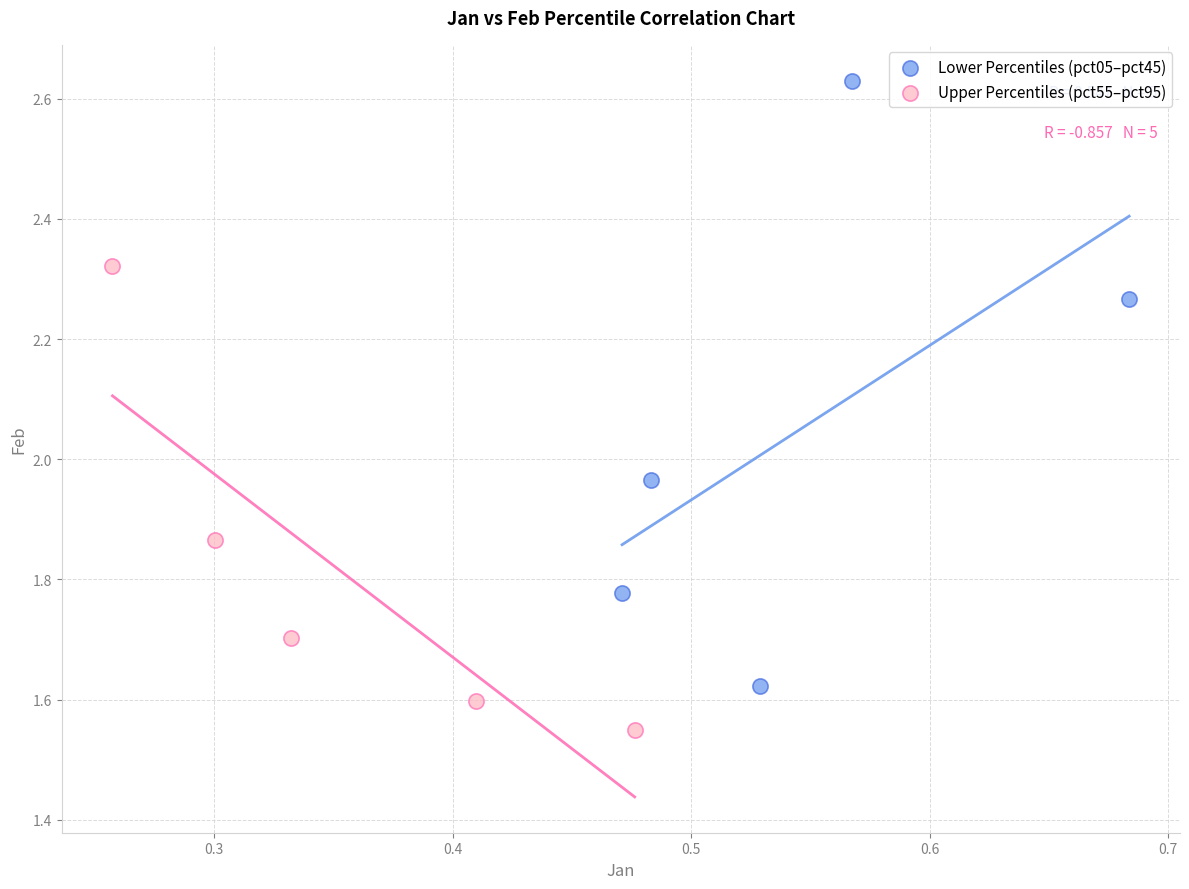

Which series reaches the maximum Y coordinate?

Lower Percentiles (pct05–pct45)